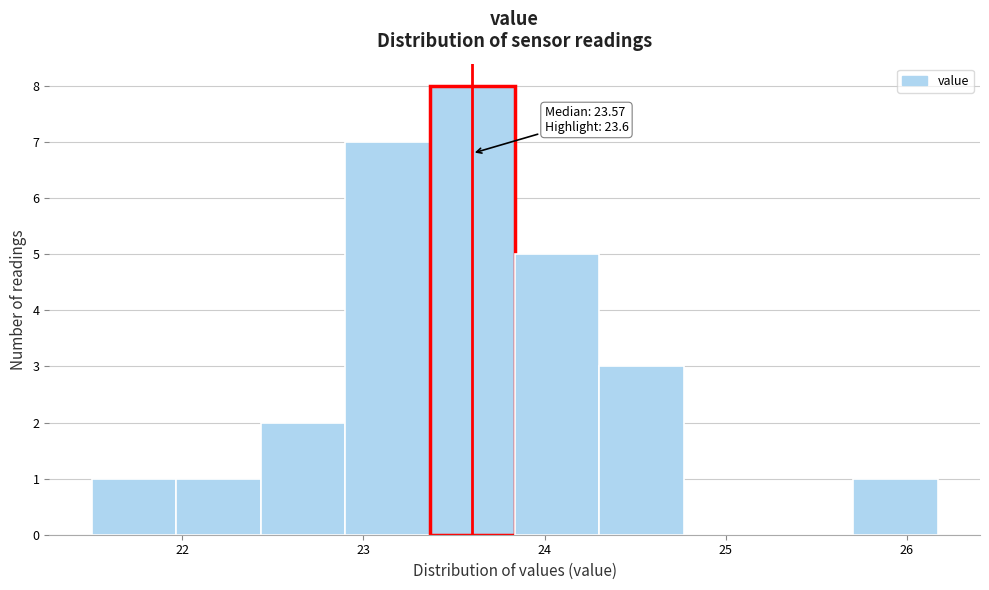

Over which range of the x-axis is the bar tallest?

23.4 to 23.8